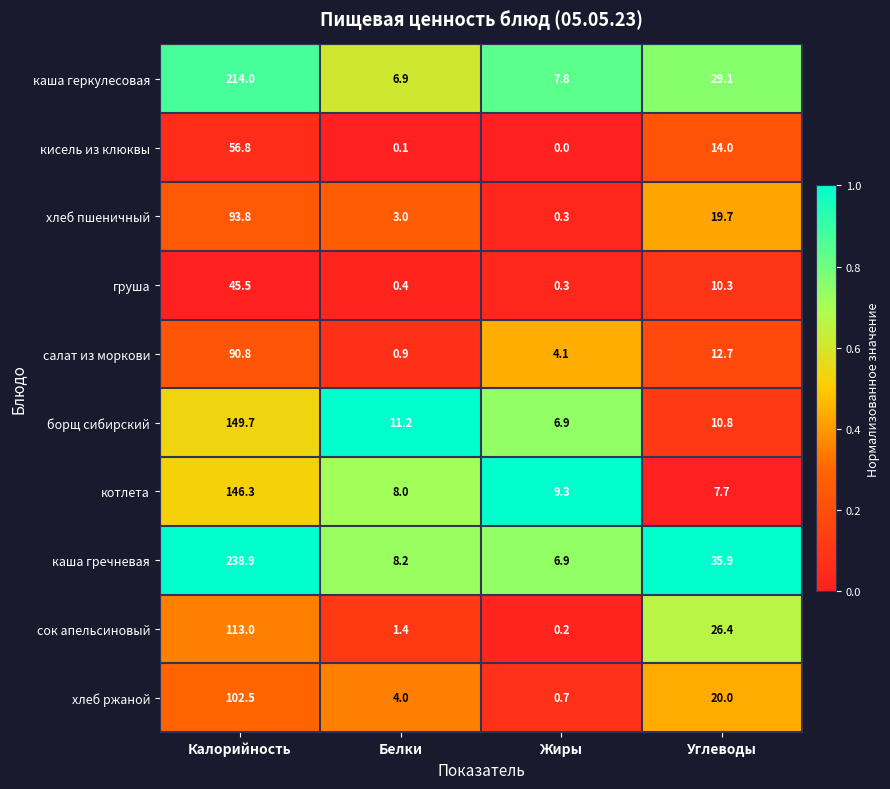

What is the difference between the maximum and minimum values in the салат из моркови series?

89.9